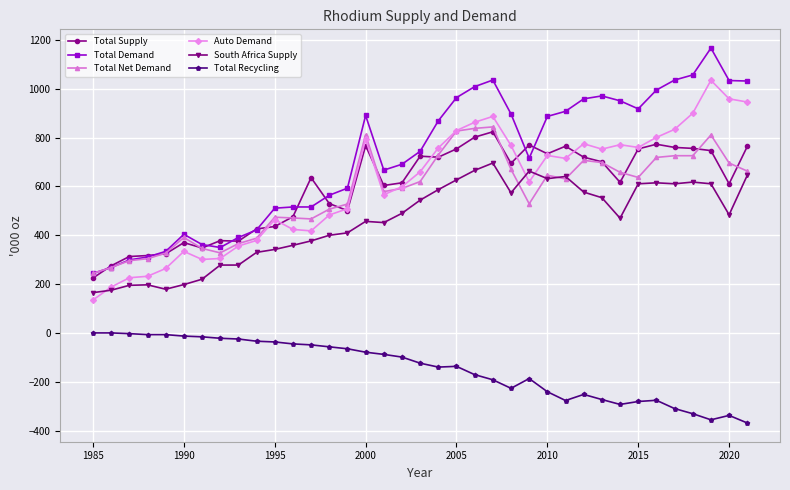

Which series has the largest total across all categories?

Total Demand